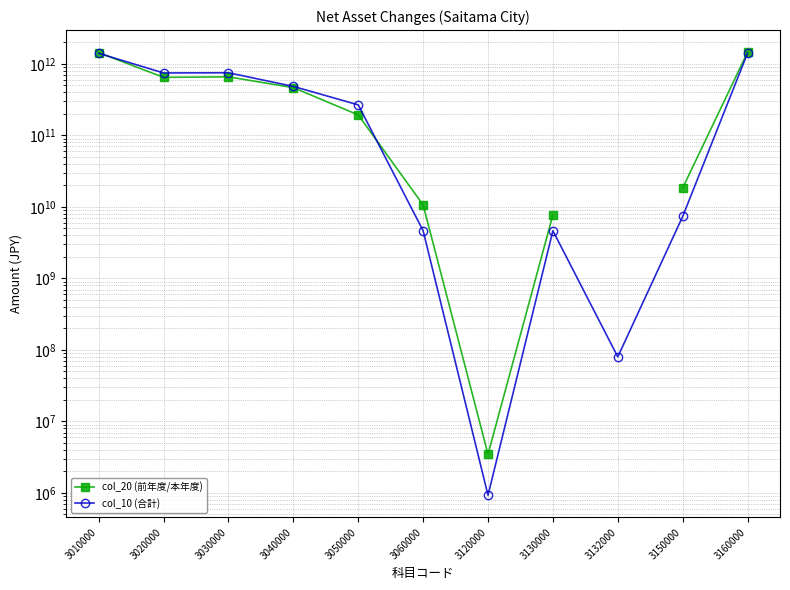

How many lines are shown in the chart?

2